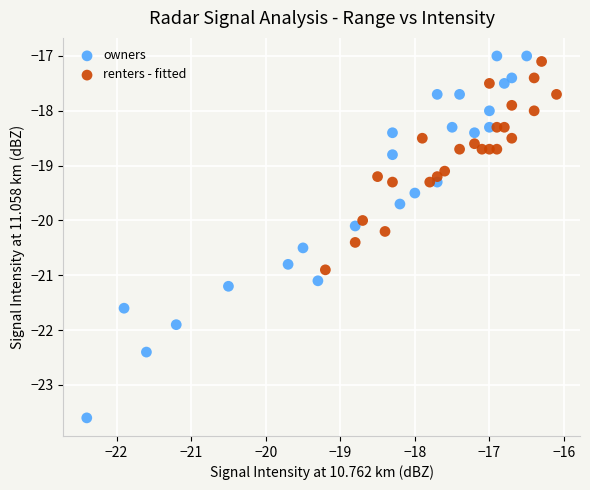

Which series has the widest spread of Y values?

owners